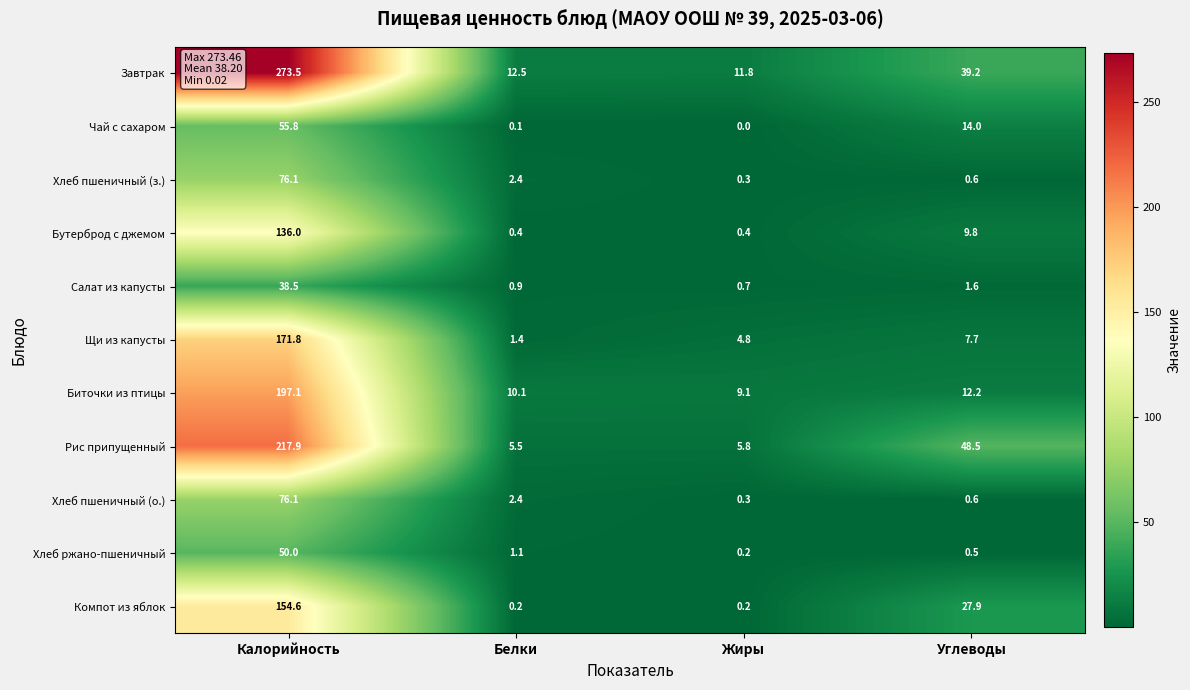

At which category does the chart reach its peak across all series?

Калорийность